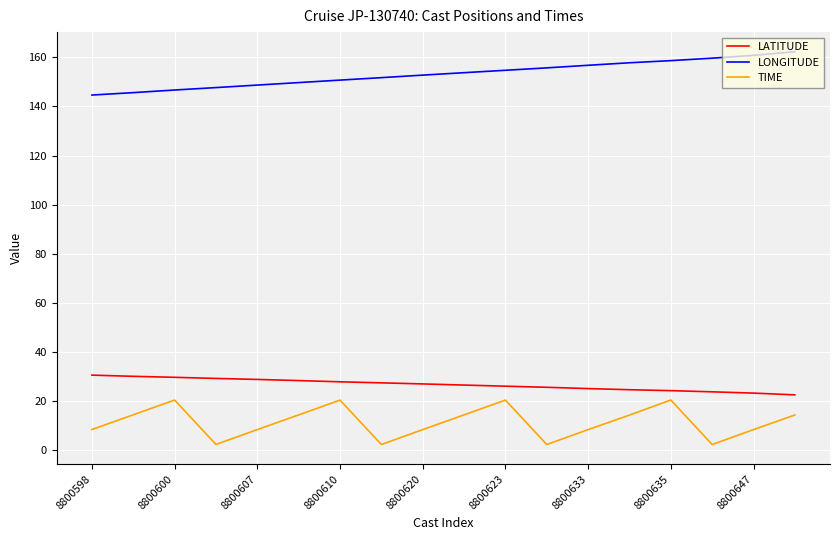

What is the lowest value of the TIME series?

2.4